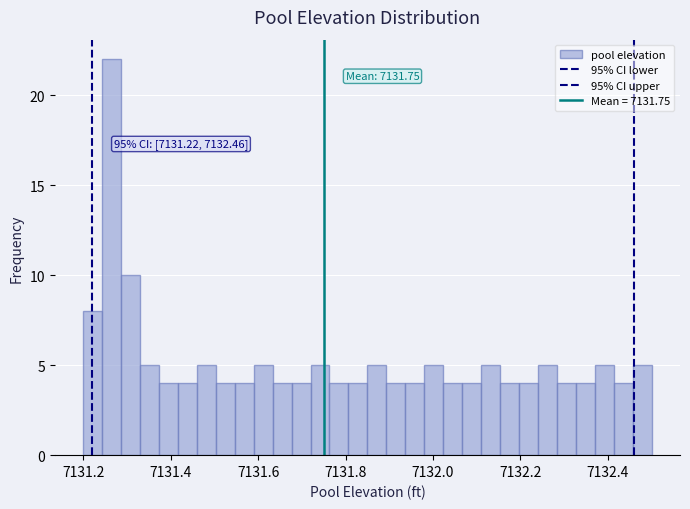

Around what value on the x-axis is the tallest bar? Give the approximate position of its centre, as read against the axis.

7131.26